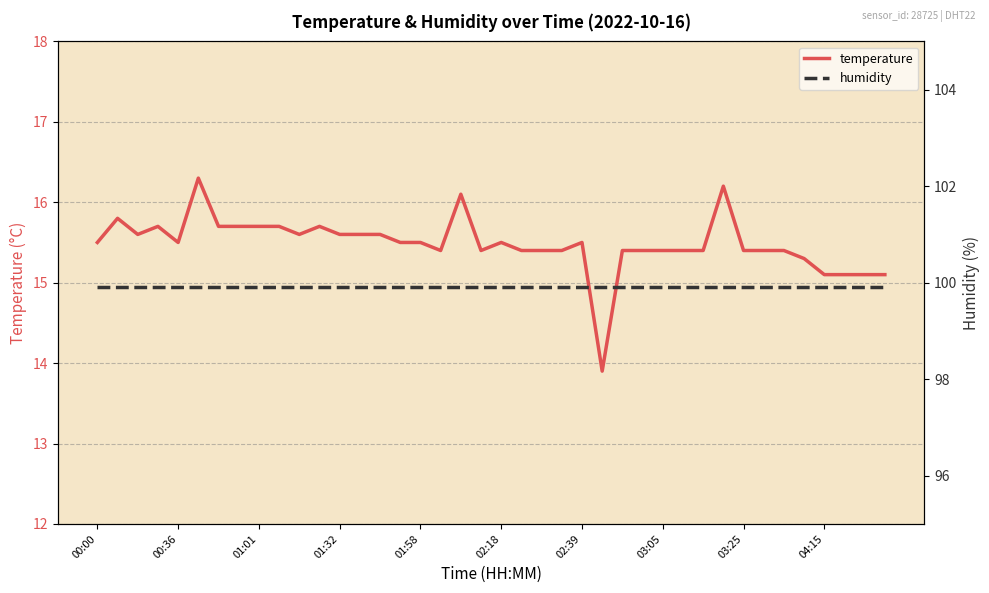

Rank the series at 33 from highest to lowest value.

humidity, temperature